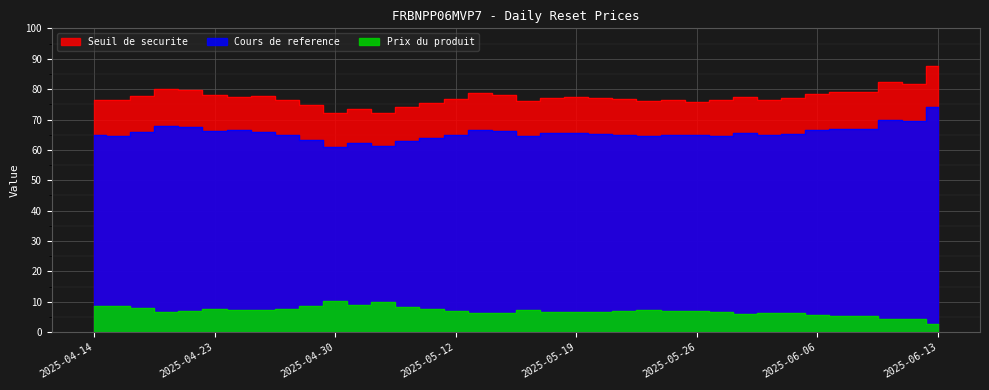

List the labels in order of Seuil de securite value, largest first.

2025-06-13, 2025-06-11, 2025-06-12, 2025-04-17, 2025-04-22, 2025-06-09, 2025-06-10, 2025-05-13, 2025-06-06, 2025-04-23, 2025-05-14, 2025-04-16, 2025-04-25, 2025-04-24, 2025-06-03, 2025-05-19, 2025-05-16, 2025-05-20, 2025-06-05, 2025-05-12, 2025-05-21, 2025-04-14, 2025-06-04, 2025-04-28, 2025-05-23, 2025-04-15, 2025-06-02, 2025-05-15, 2025-05-22, 2025-05-26, 2025-05-09, 2025-04-29, 2025-05-08, 2025-05-06, 2025-05-07, 2025-04-30